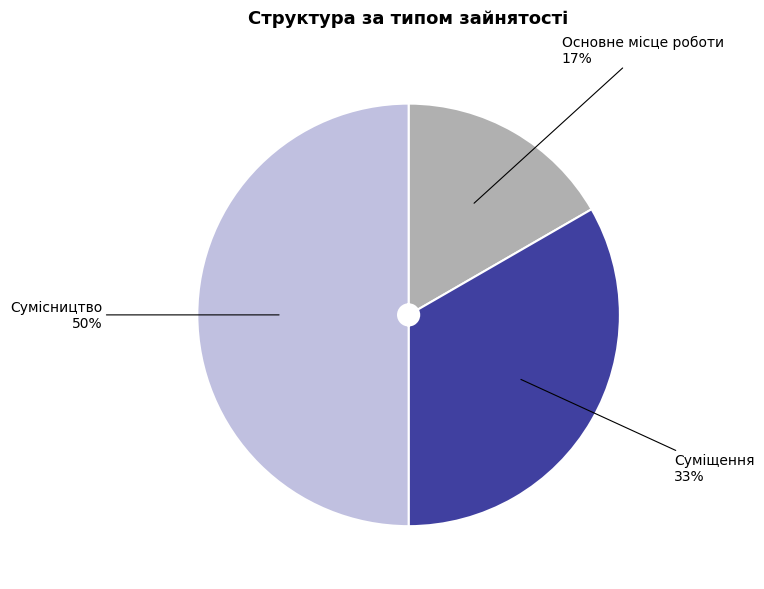

To the nearest percent, what is the average slice percentage?

33%